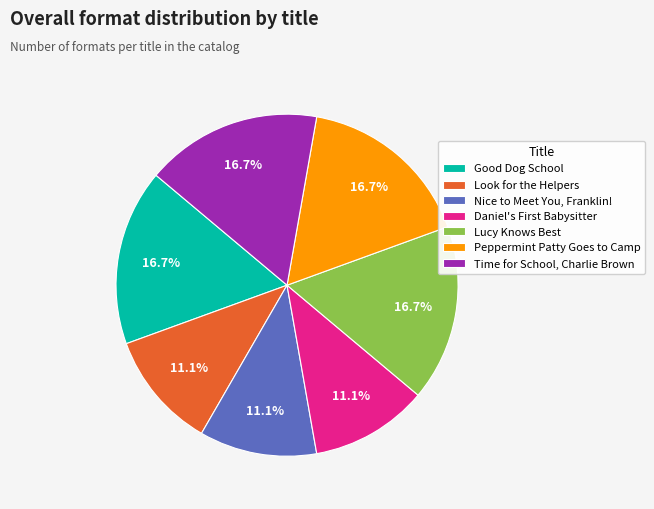

To the nearest percent, what portion does Lucy Knows Best represent?

17%